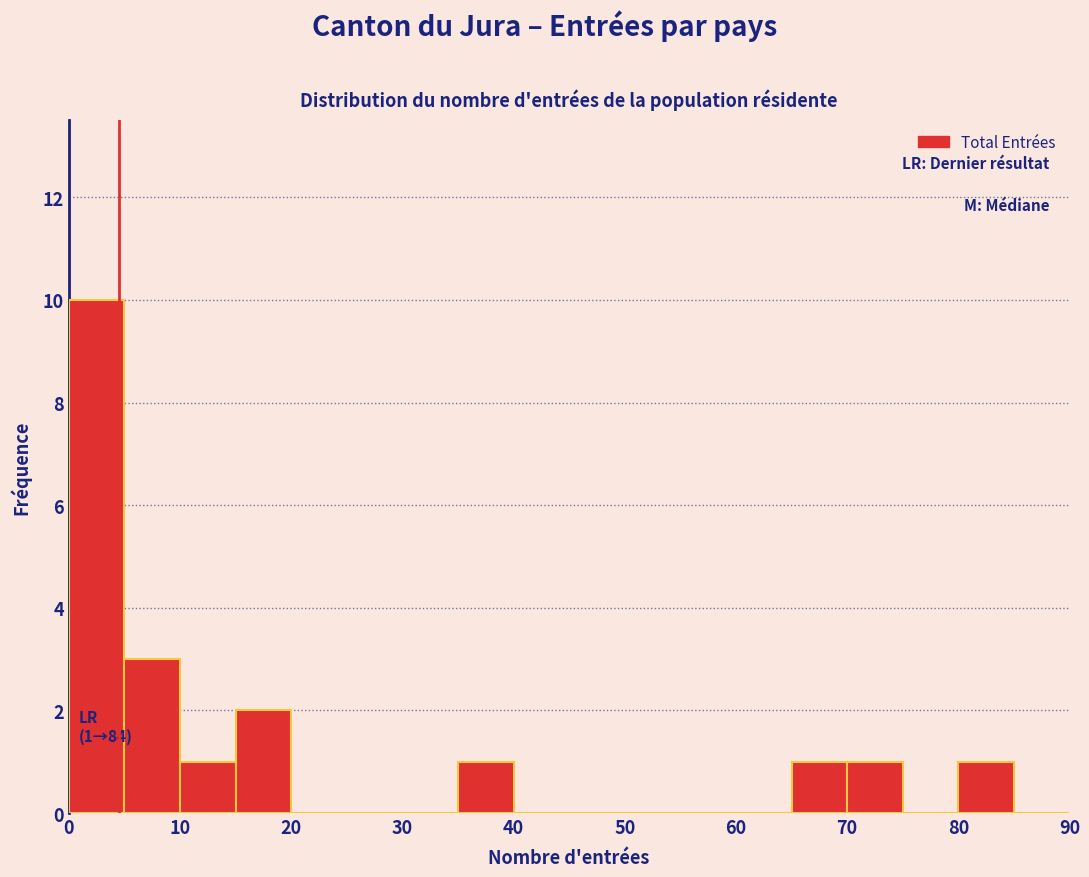

Over which range of the x-axis is the bar tallest?

0 to 5